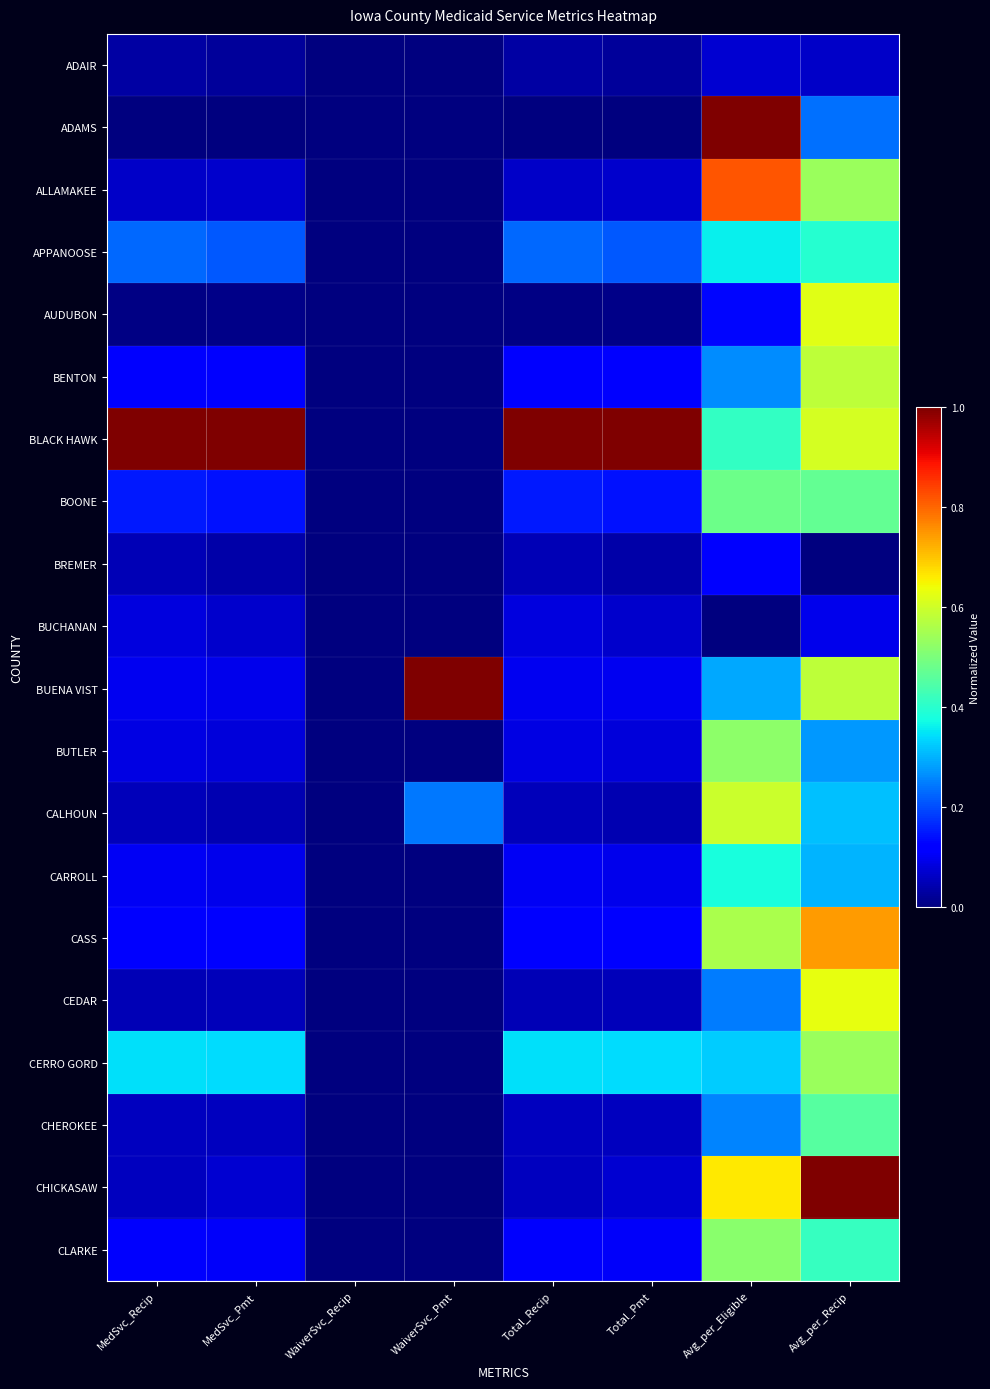

List the series in order of their peak value, highest first.

ADAMS, BLACK HAWK, BUENA VIST, CHICKASAW, ALLAMAKEE, CASS, CEDAR, AUDUBON, CALHOUN, BENTON, CERRO GORD, BUTLER, CLARKE, BOONE, CHEROKEE, APPANOOSE, CARROLL, BREMER, BUCHANAN, ADAIR